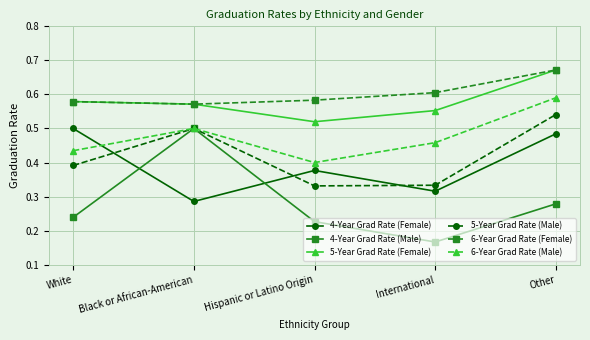

In 5-Year Grad Rate (Male), how many points are lower than both neighbors (excluding endpoints)?

1